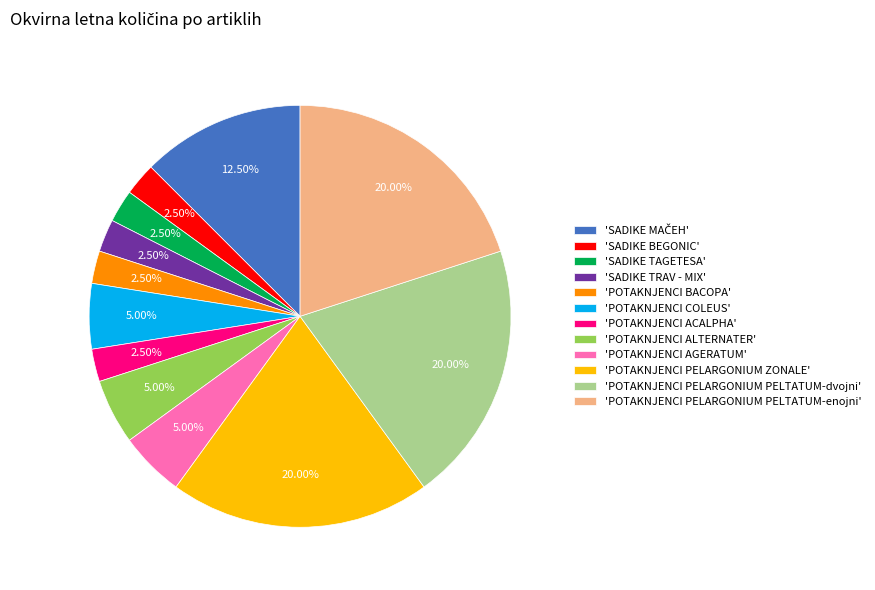

Does any single category account for the majority?

No